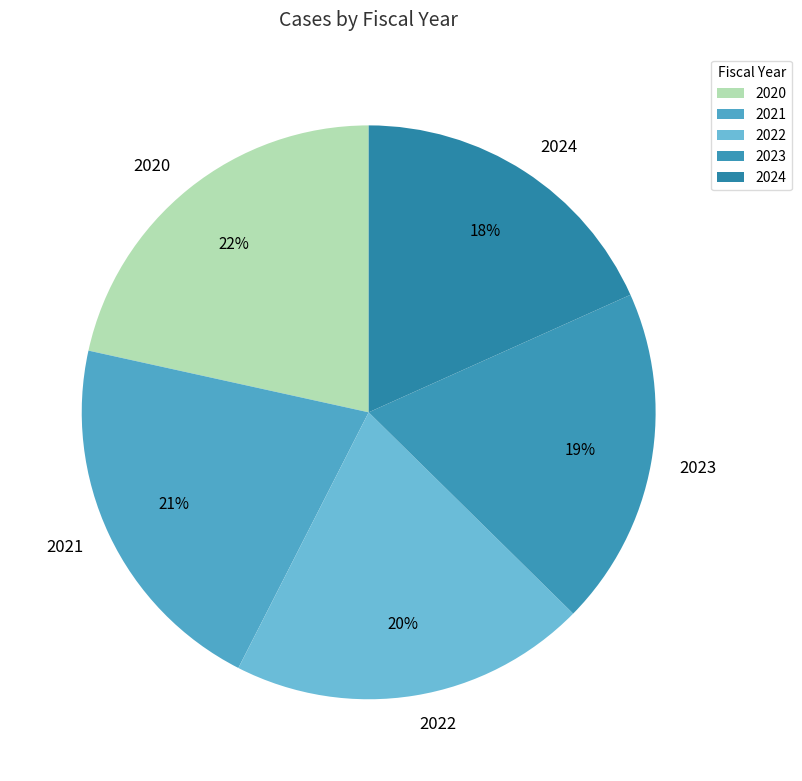

Which slice is the smallest?

2024